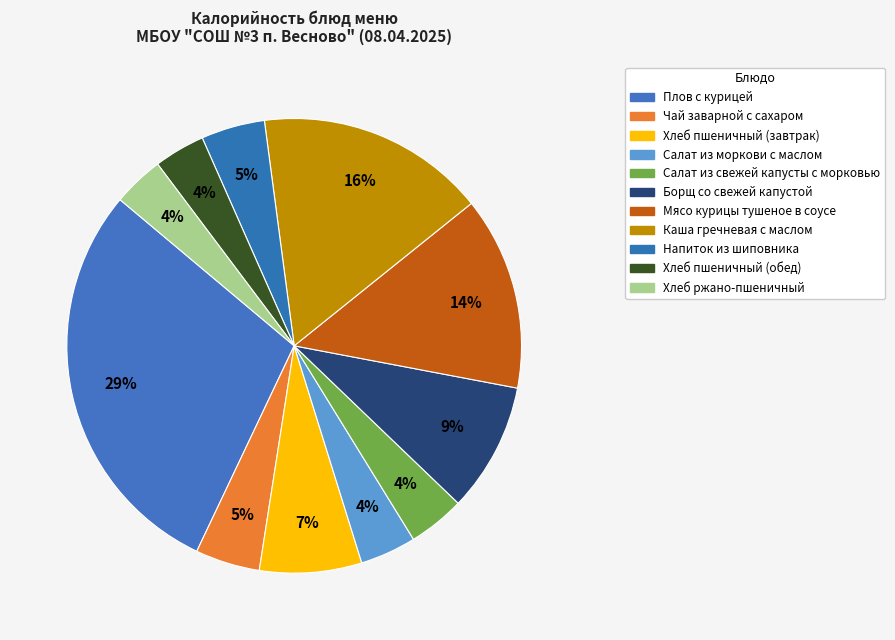

Is it true that Плов с курицей is 29% of the pie?

True